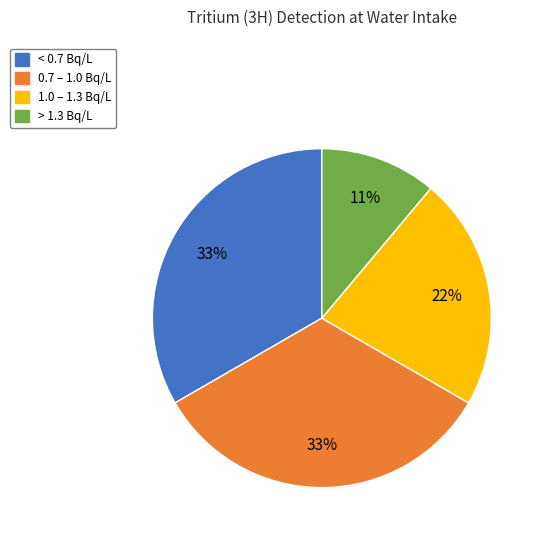

To the nearest percent, what is the difference between the < 0.7 Bq/L and 1.0 – 1.3 Bq/L slice percentages?

11%